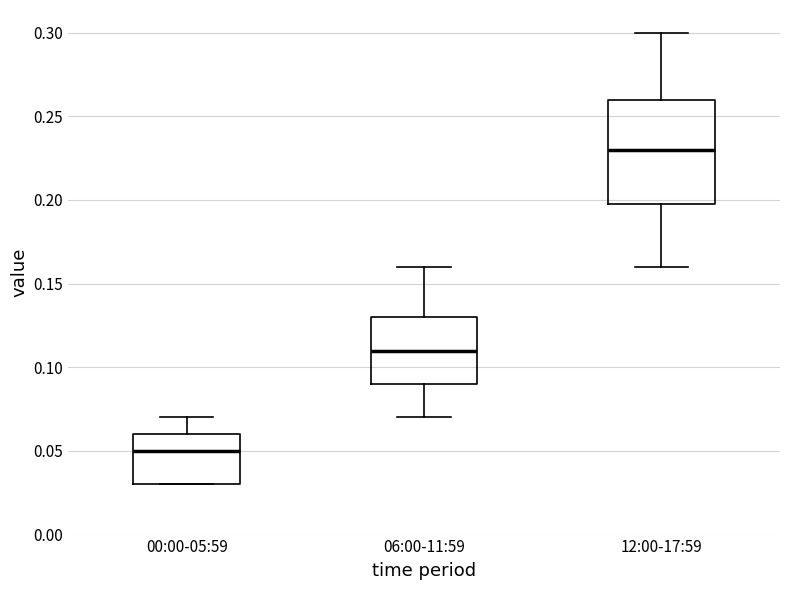

Which box is the tallest, from its lower edge to its upper edge?

12:00-17:59